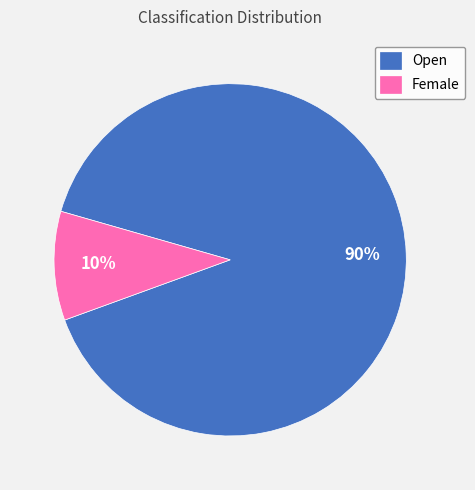

True or false: Female accounts for 24% of the total.

False